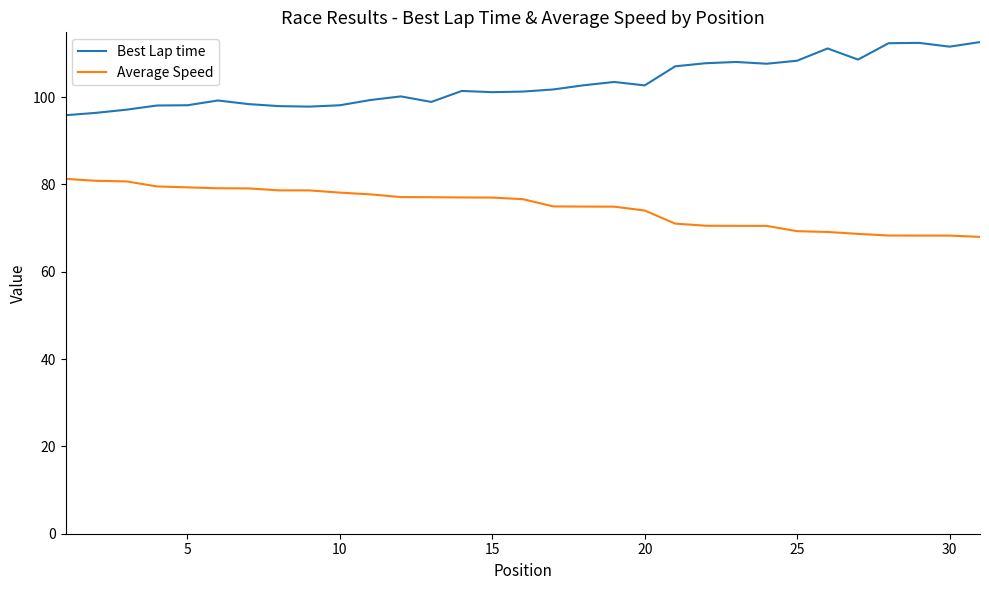

What is the greatest value displayed?

112.6